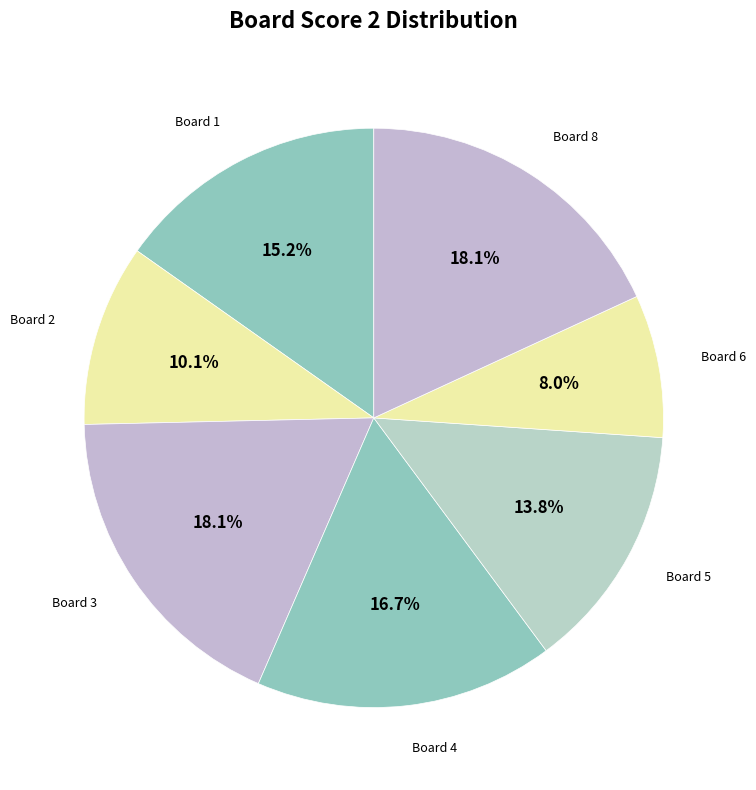

How many slices are in this pie chart?

7